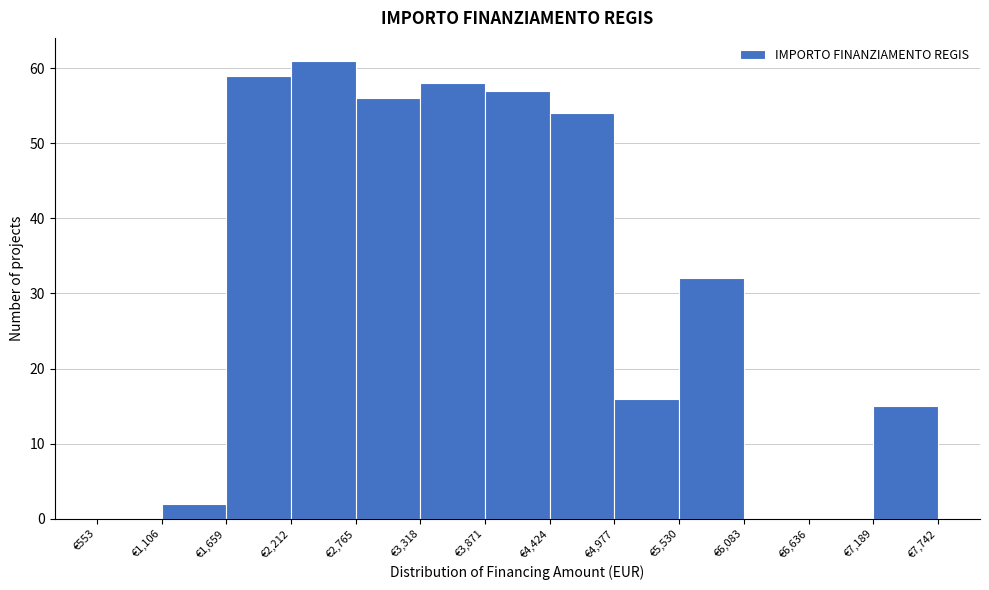

How tall is the bar that spans 5500 to 6100 on the x-axis? Neither the bar edges nor the heights are printed on the chart, so give them approximately, as read against the axes.

32